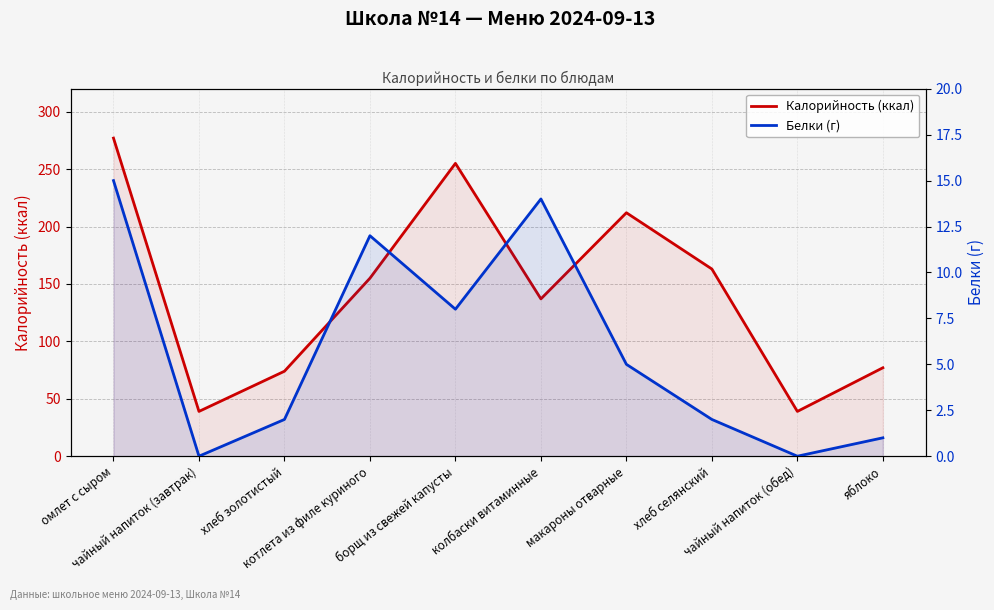

At which label does Белки (г) first exceed 5?

омлет с сыром